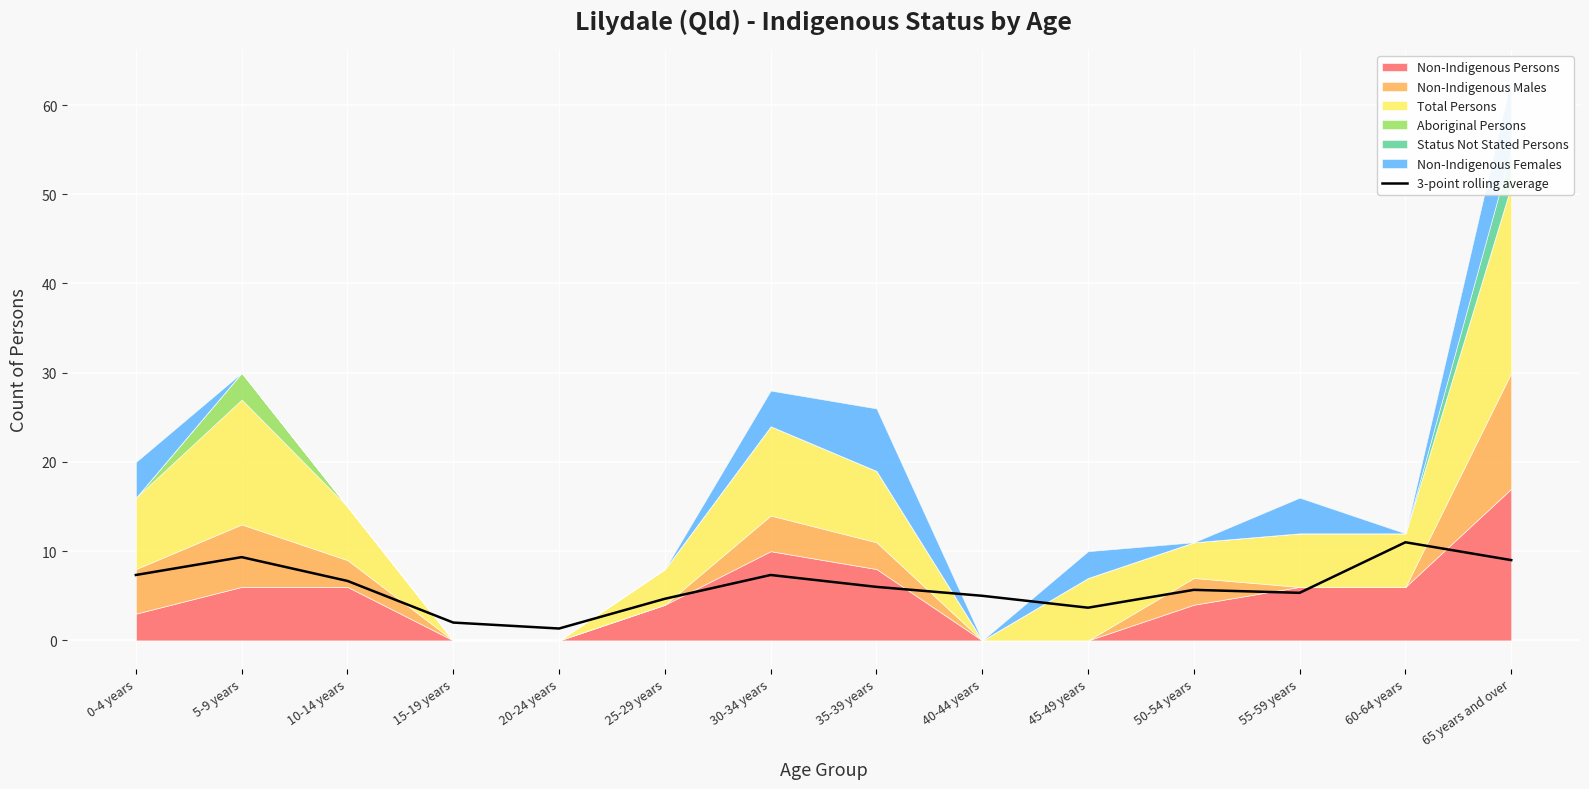

List the labels in order of value, smallest first.

20-24 years, 15-19 years, 45-49 years, 25-29 years, 40-44 years, 55-59 years, 50-54 years, 35-39 years, 10-14 years, 30-34 years, 0-4 years, 65 years and over, 5-9 years, 60-64 years